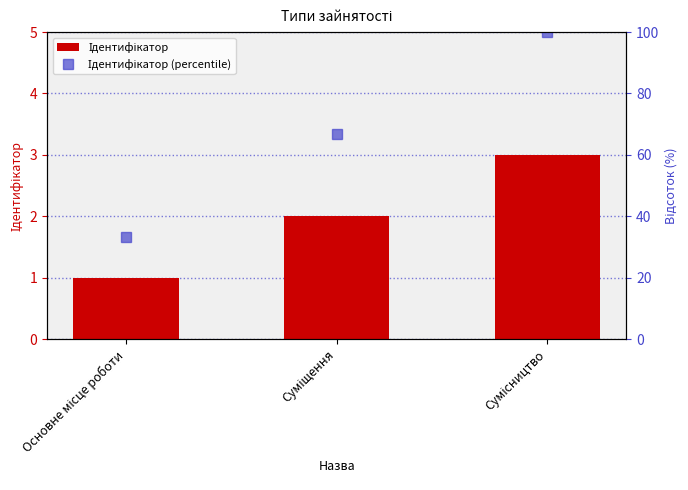

What is the label of the 2nd bar from the right?

Суміщення